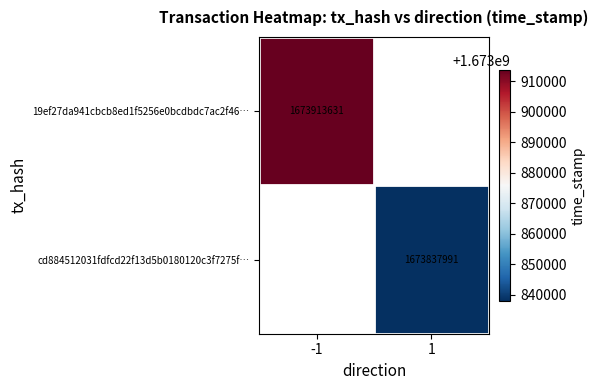

At how many categories does at least one series exceed 1673858771?

1